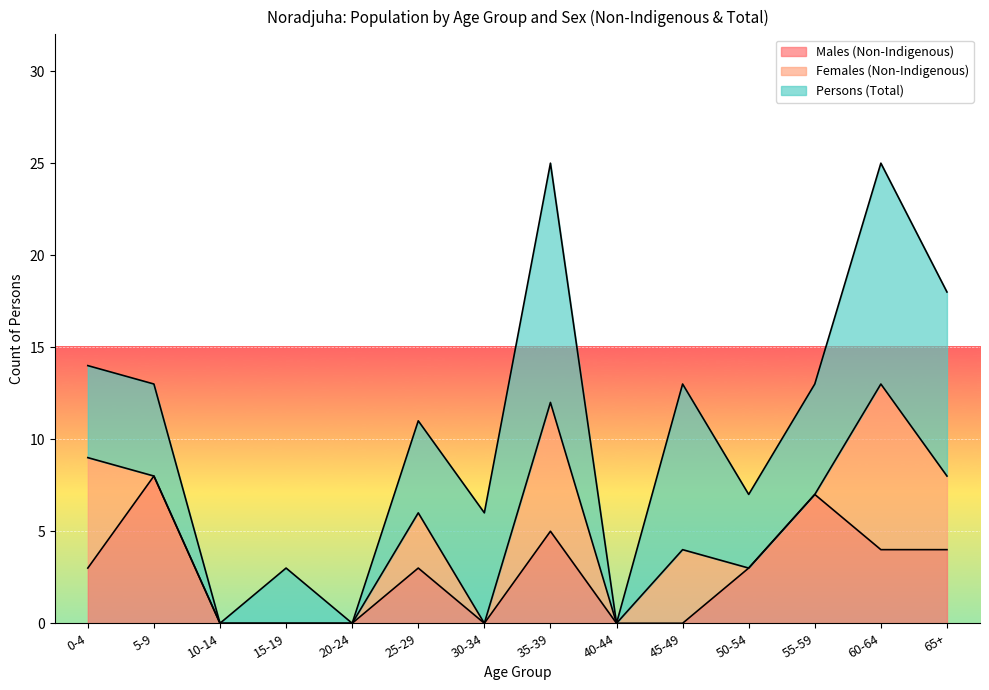

True or false: Females (Non-Indigenous) and Persons (Total) intersect in this chart.

True